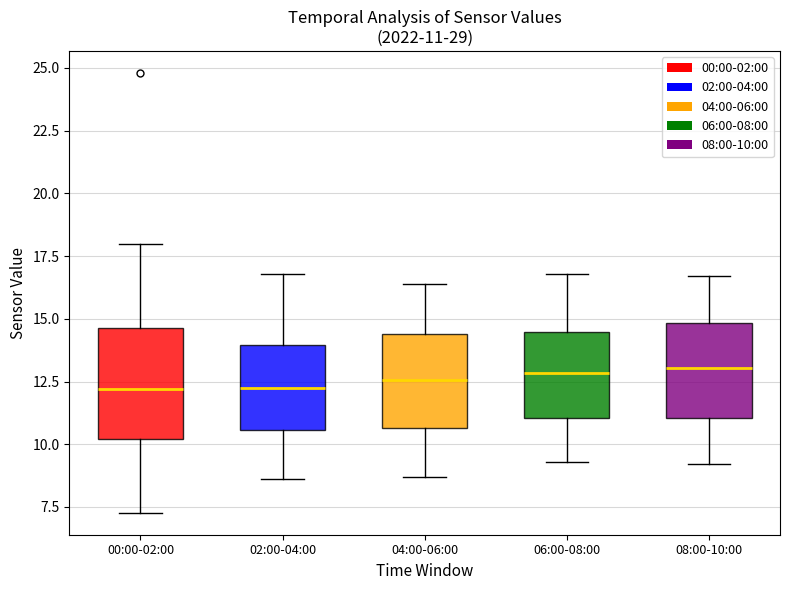

Which box is the tallest, from its lower edge to its upper edge?

00:00-02:00